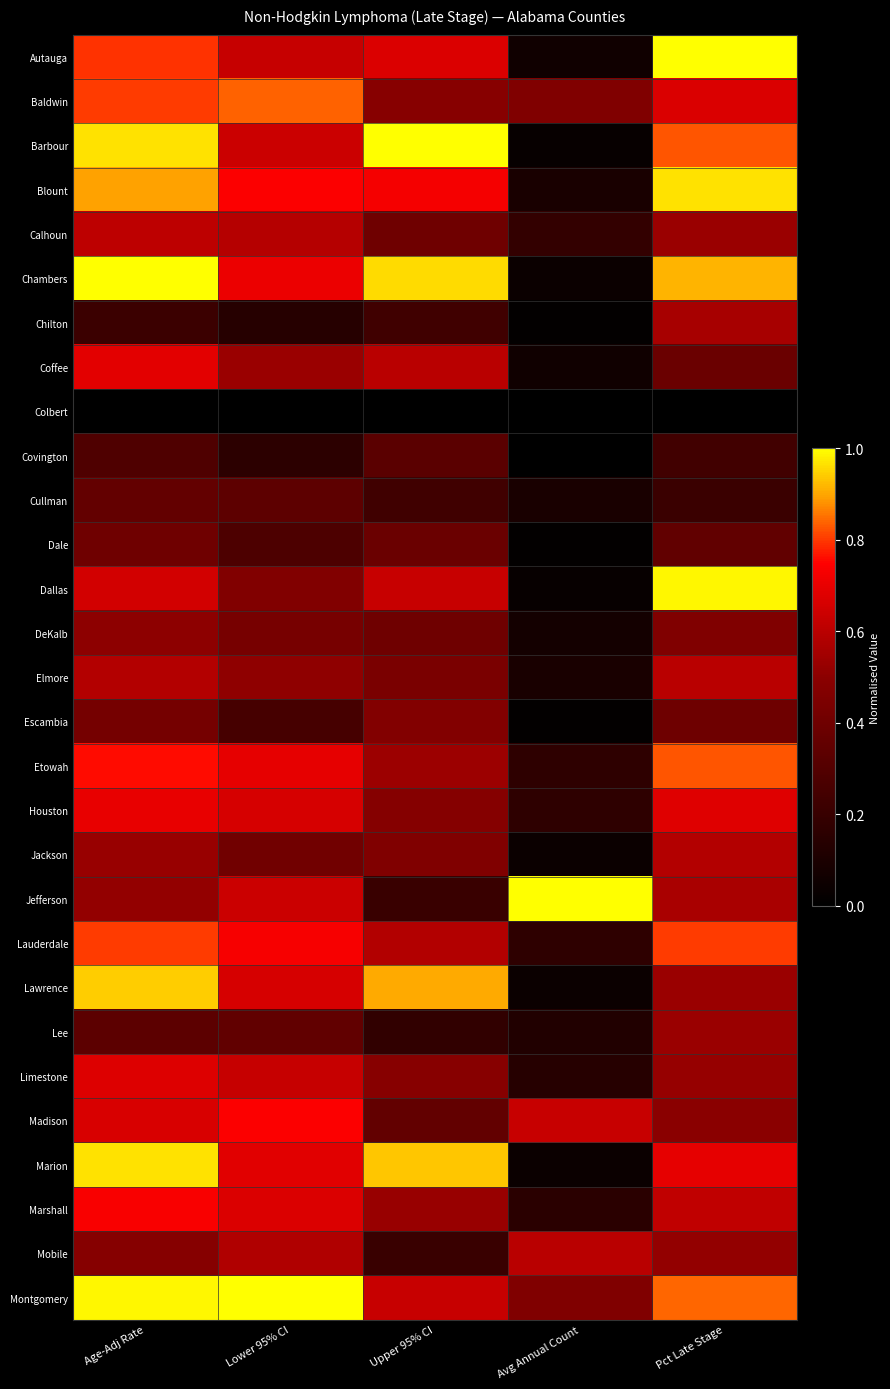

What is the difference between the highest and lowest values at Pct Late Stage?

1.0